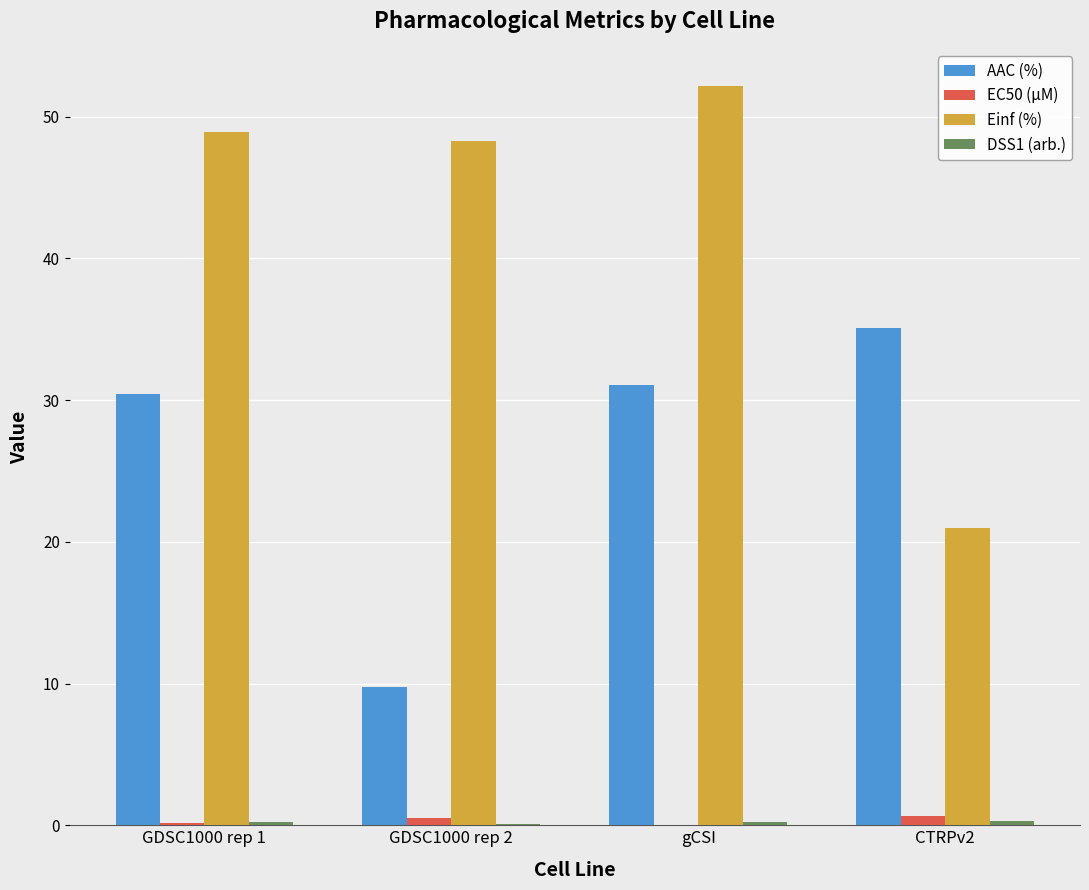

At which label does AAC (%) reach its peak?

CTRPv2